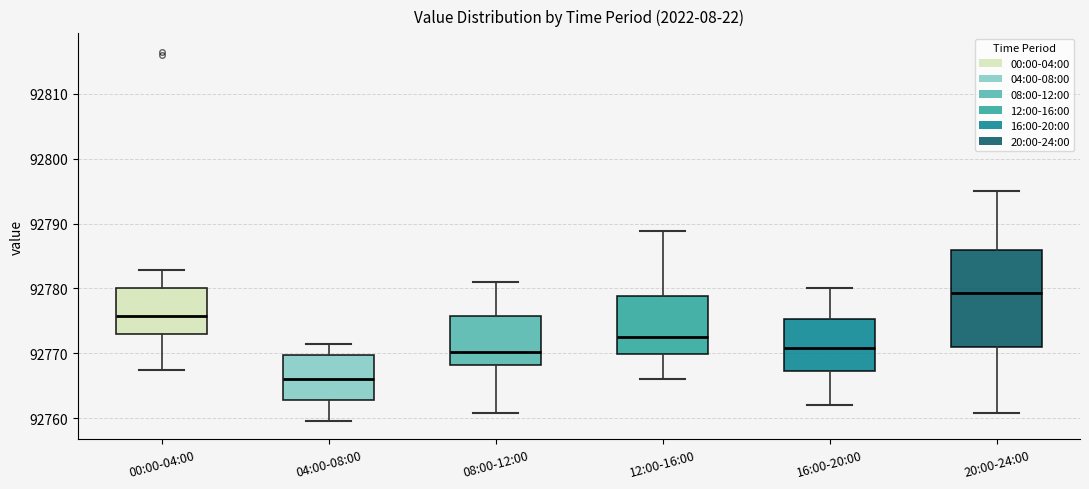

Reading left to right, transcribe this box plot: for each box, give where its median line is, the range the box spans, and where its two whiskers end, as read against the y-axis. The values are not printed on the chart, so give them approximately, as read against the axis.

00:00-04:00: median 92776, box 92773 to 92780, whiskers 92767 to 92783
04:00-08:00: median 92766, box 92763 to 92770, whiskers 92760 to 92772
08:00-12:00: median 92770, box 92768 to 92776, whiskers 92761 to 92781
12:00-16:00: median 92773, box 92770 to 92779, whiskers 92766 to 92789
16:00-20:00: median 92771, box 92767 to 92775, whiskers 92762 to 92780
20:00-24:00: median 92779, box 92771 to 92786, whiskers 92761 to 92795